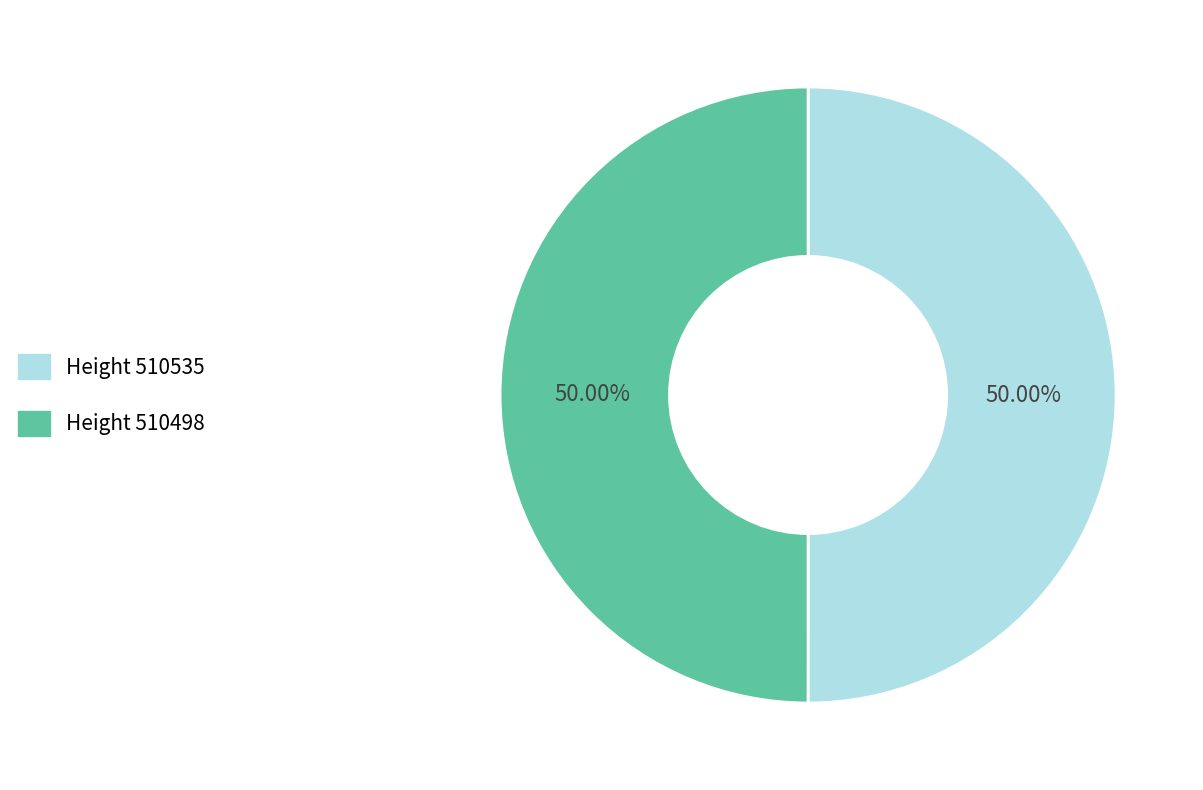

How many slices are in this pie chart?

2